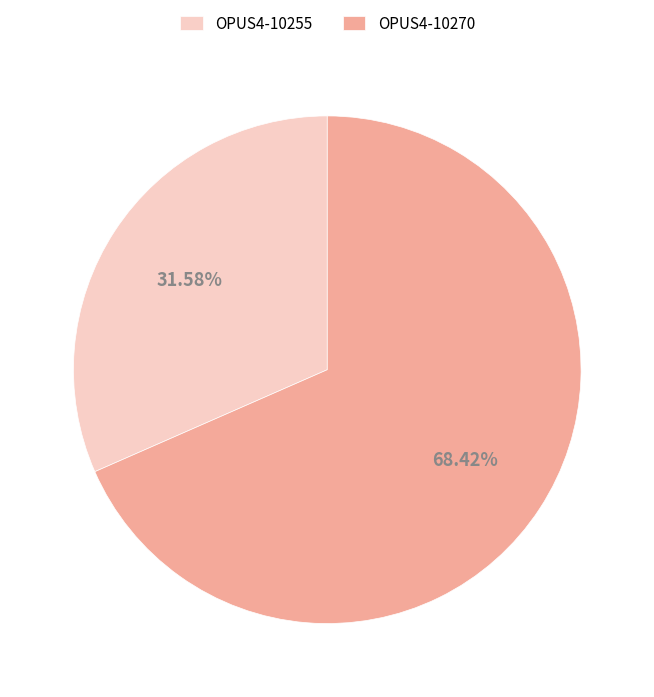

Which slice represents more than half of the pie?

OPUS4-10270